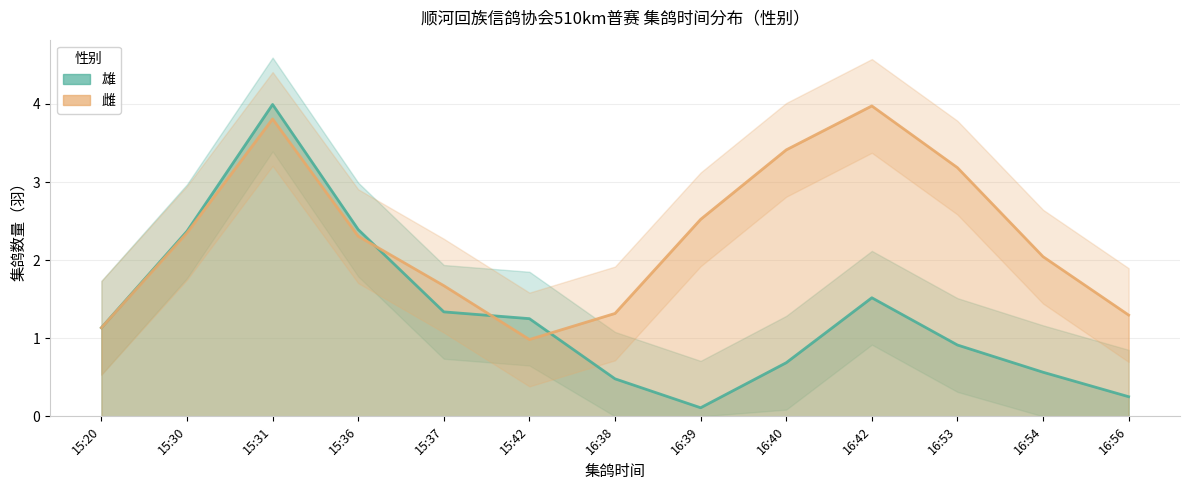

How many interior local valleys does the 雌 series have?

4